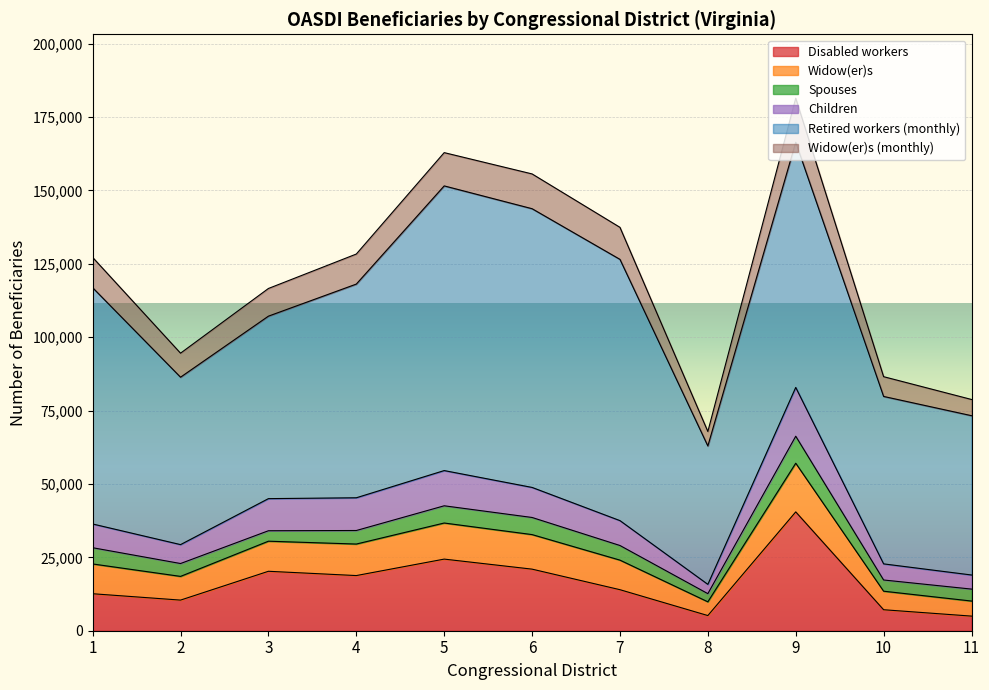

What is the total value across all series at 7?

137441